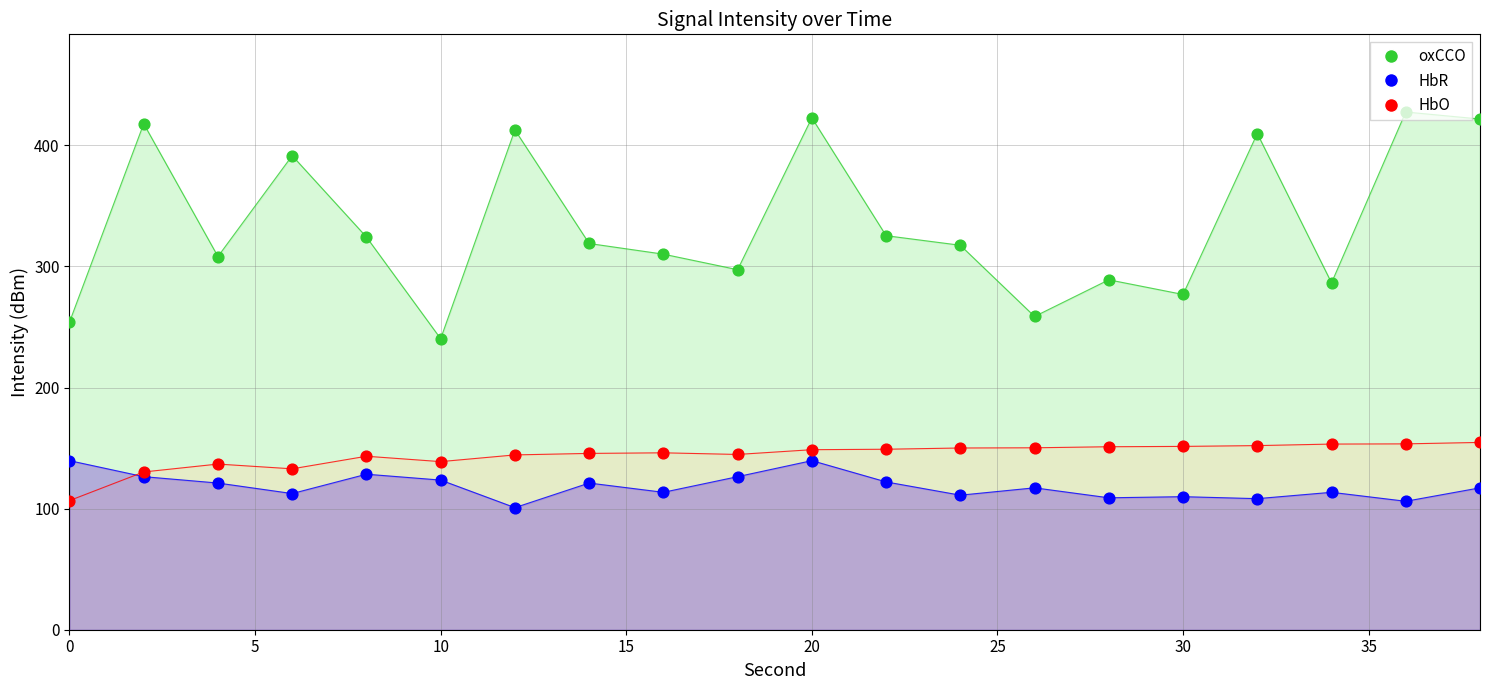

Which series contains the highest Y value?

oxCCO_pts